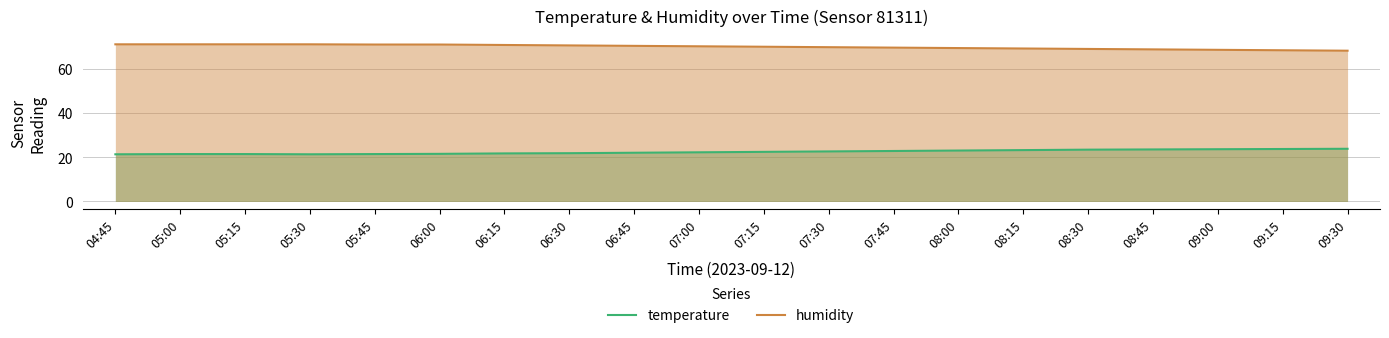

What is the difference between the highest and lowest values at 06:00?

49.6